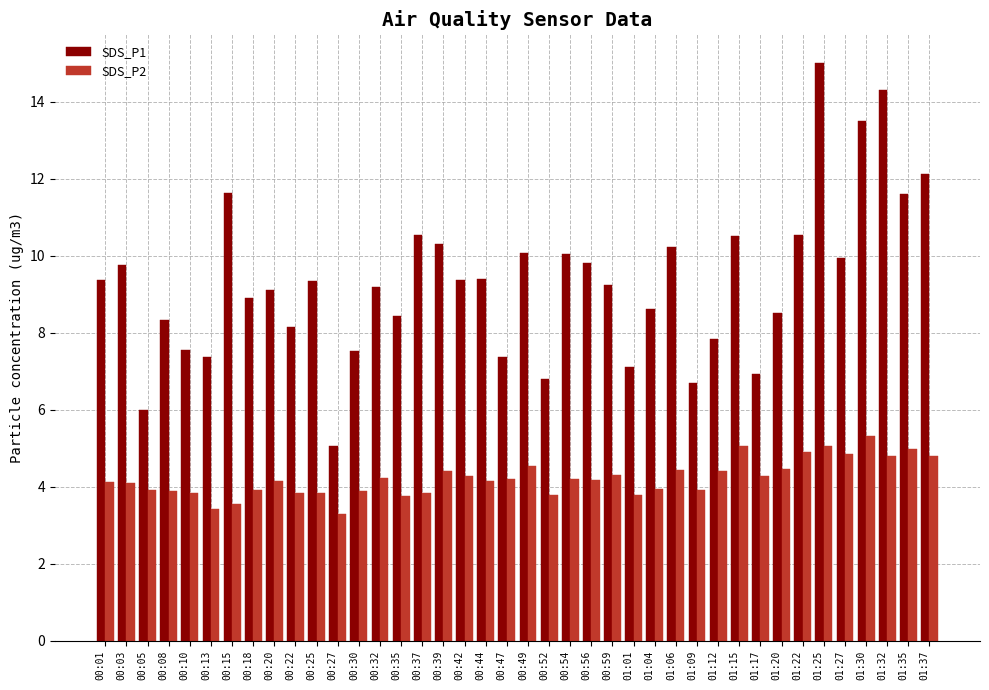

Is it true that SDS_P2 equals 7.1 at 00:54?

False